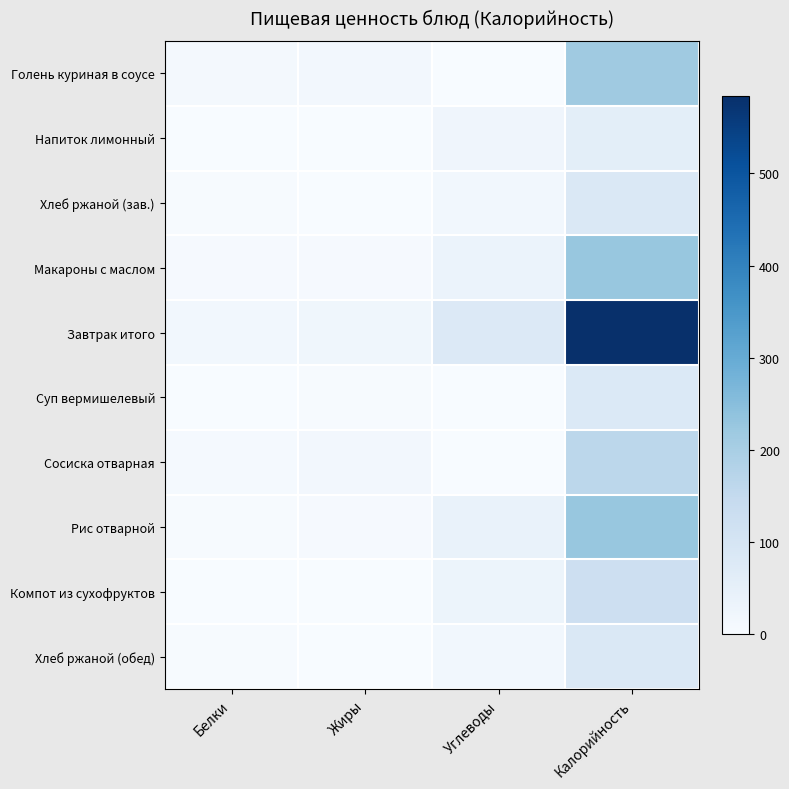

Reading left to right, transcribe all the data shown in this chart.

Голень куриная в соусе: Белки=10	Жиры=14	Углеводы=1	Калорийность=215
Напиток лимонный: Белки=0	Жиры=0	Углеводы=24	Калорийность=58
Хлеб ржаной (зав.): Белки=3	Жиры=1	Углеводы=17	Калорийность=83
Макароны с маслом: Белки=5	Жиры=6	Углеводы=36	Калорийность=228
Завтрак итого: Белки=18	Жиры=21	Углеводы=78	Калорийность=584
Суп вермишелевый: Белки=2	Жиры=4	Углеводы=1	Калорийность=80
Сосиска отварная: Белки=7	Жиры=14	Углеводы=1	Калорийность=164
Рис отварной: Белки=4	Жиры=6	Углеводы=40	Калорийность=228
Компот из сухофруктов: Белки=1	Жиры=0	Углеводы=31	Калорийность=124
Хлеб ржаной (обед): Белки=3	Жиры=1	Углеводы=17	Калорийность=83